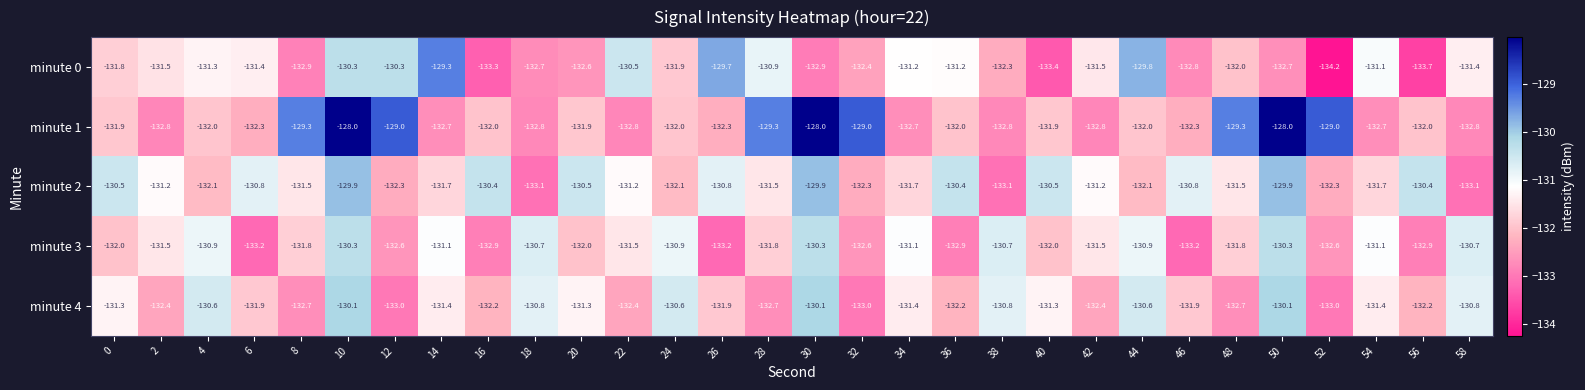

What is the sum of the minute 3 values at 22 and 12?

-264.1